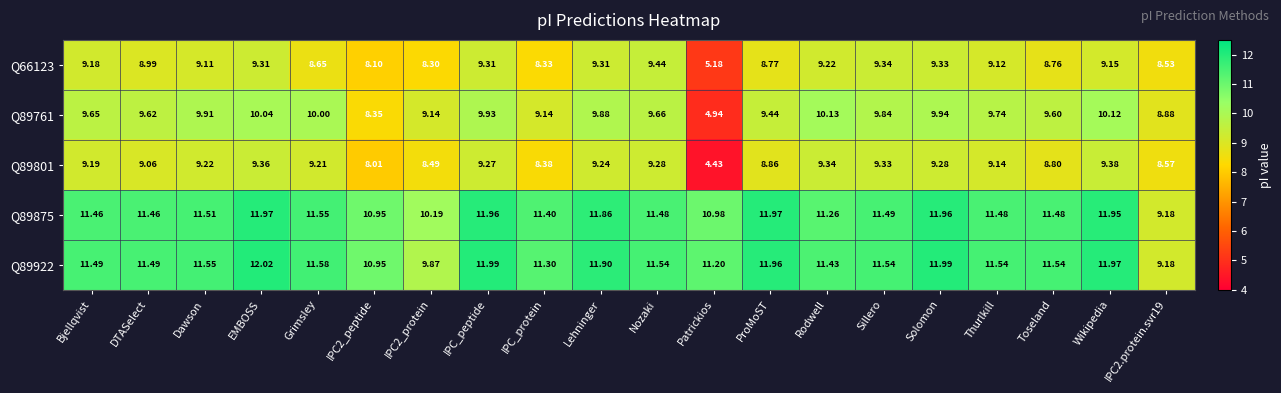

Count the number of data series in this chart.

5